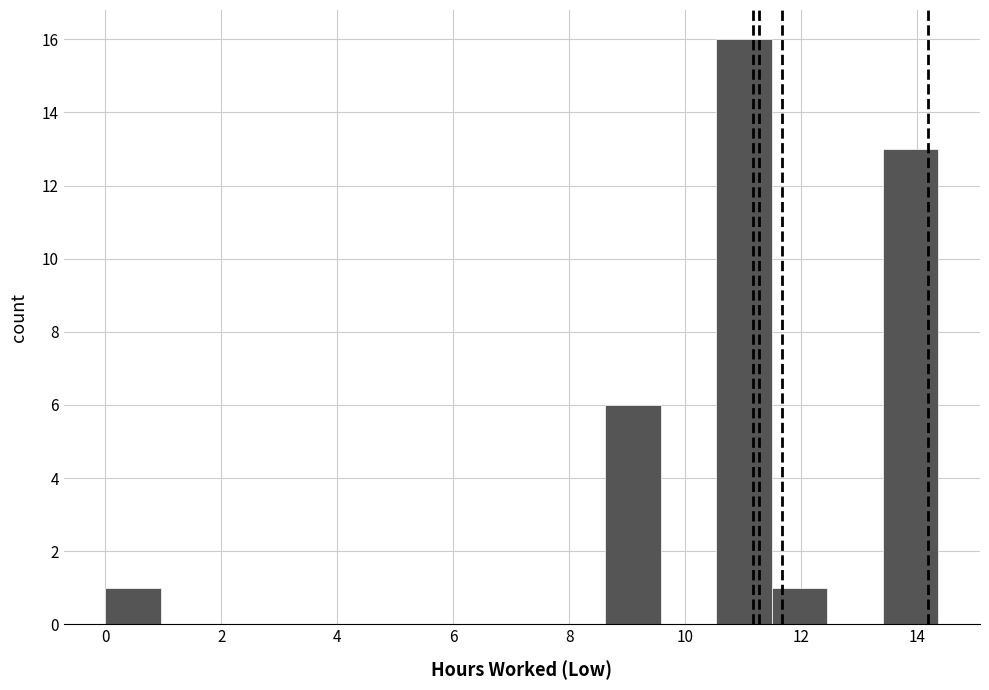

Over which range of the x-axis is the bar tallest?

10.6 to 11.4